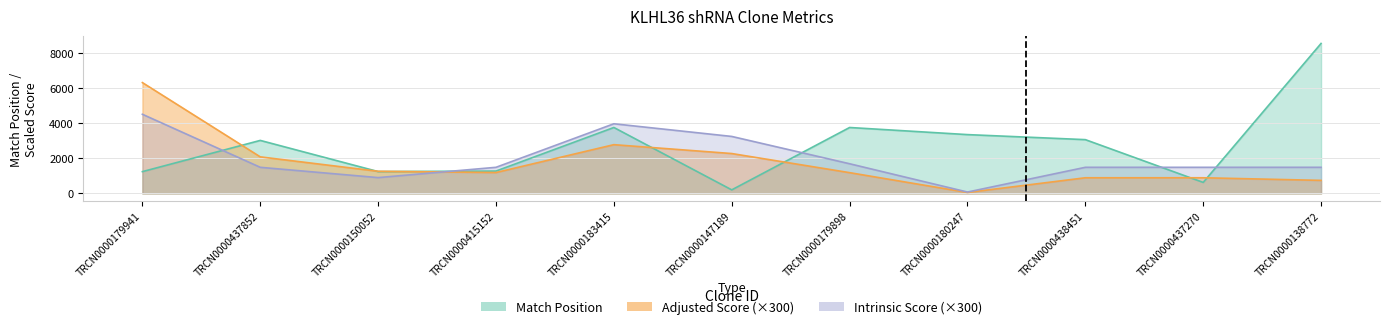

Is it true that Adjusted Score equals 271.1 at TRCN0000179898?

False